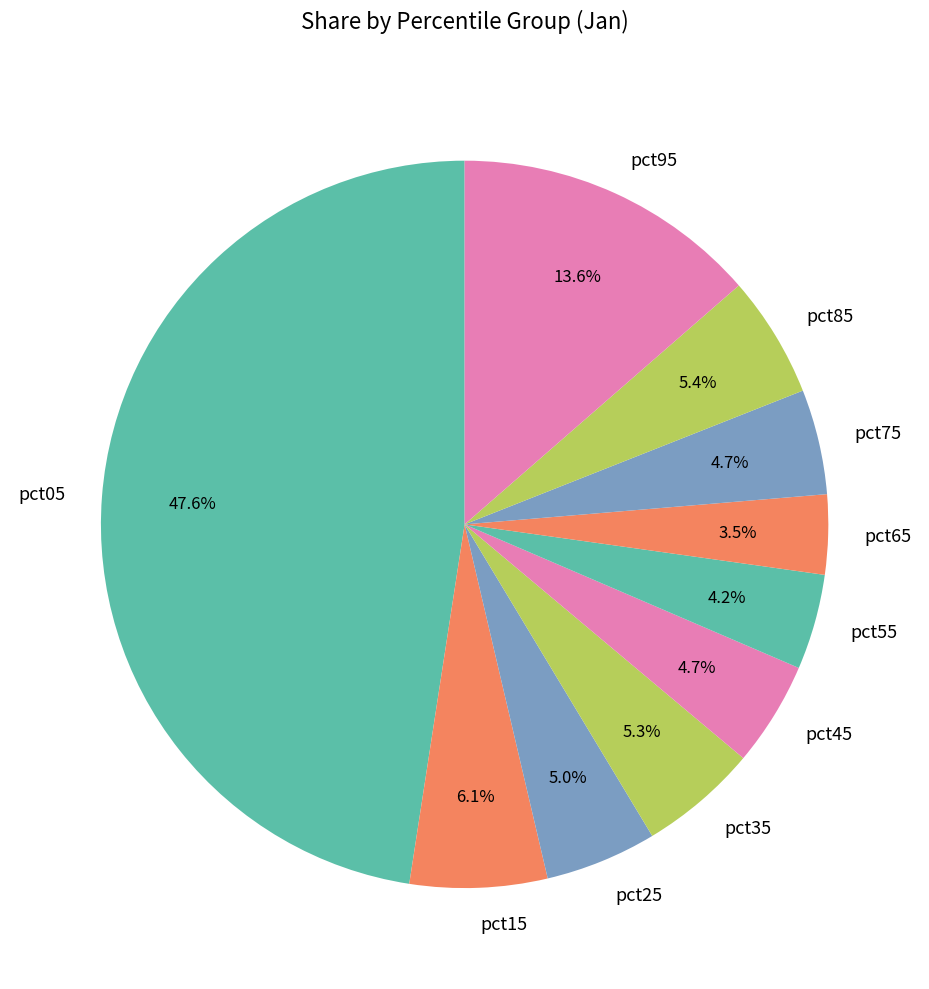

To the nearest percent, what is the average slice percentage?

10%